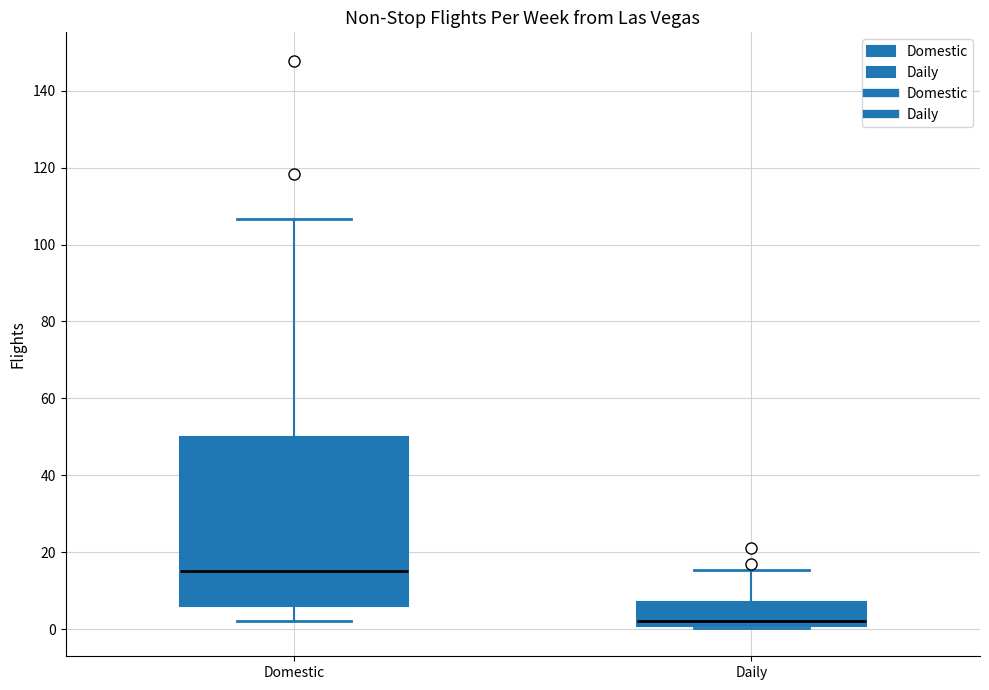

Which box has the highest median line?

Domestic